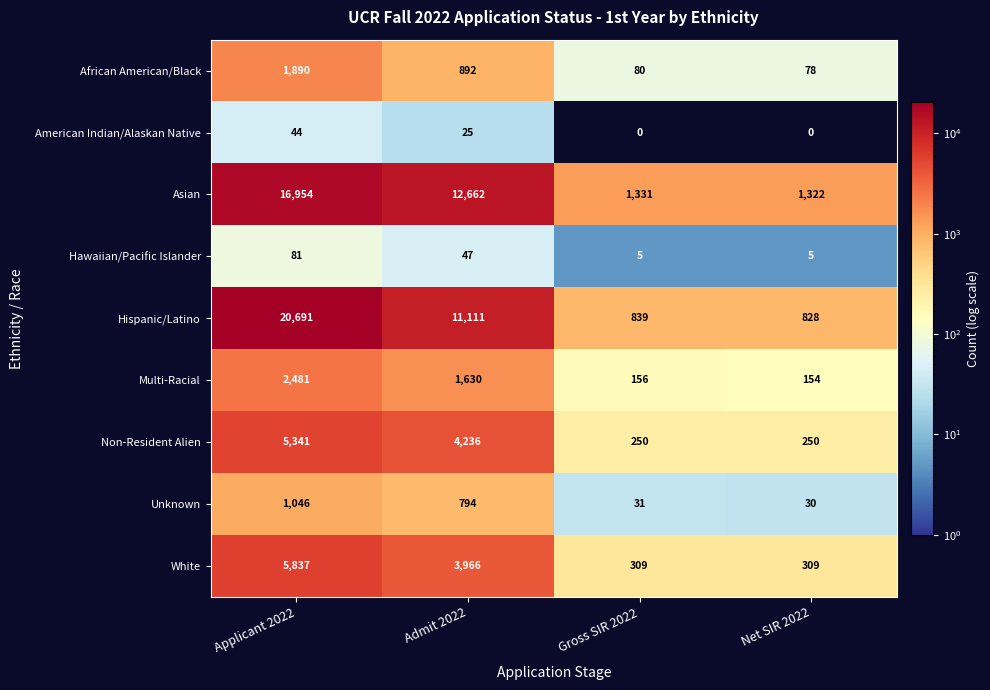

What is the average value of the Non-Resident Alien series?

2519